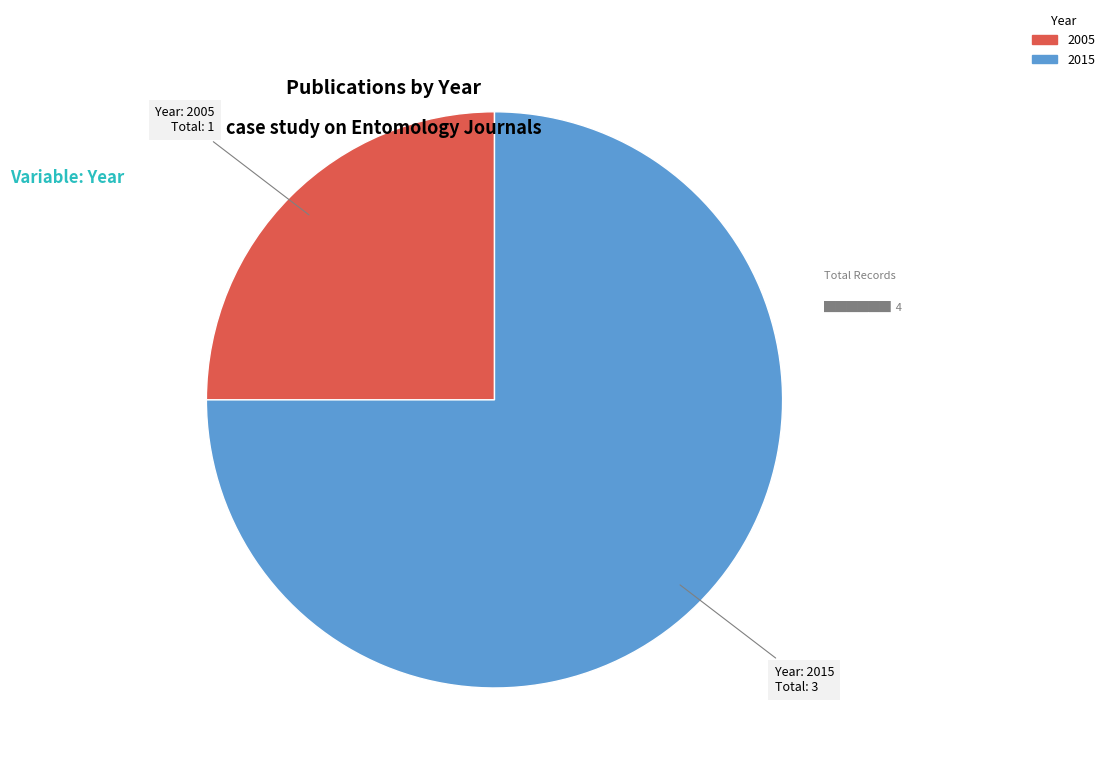

What is the majority slice?

2015